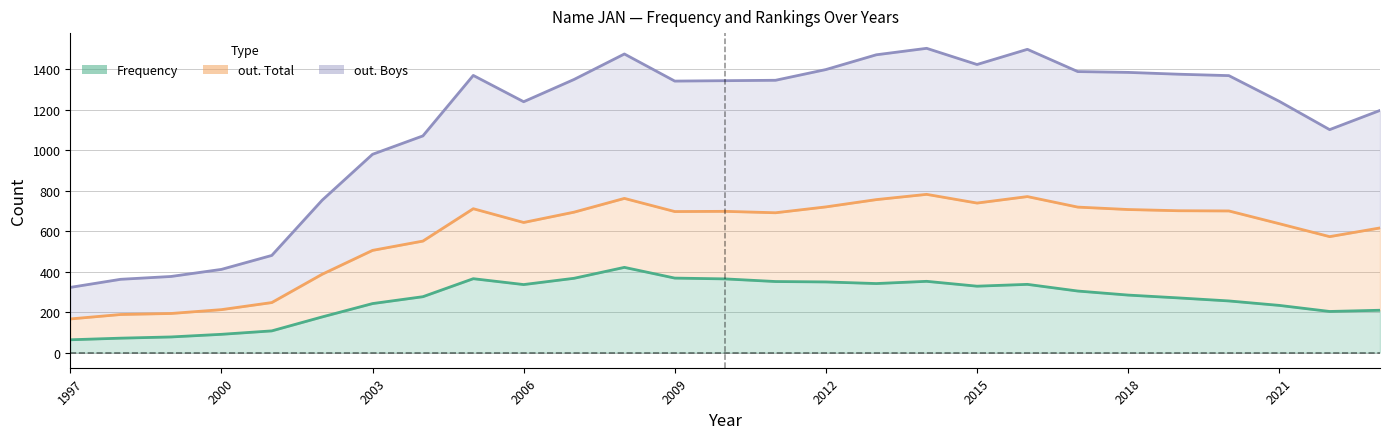

The out. Total series shows 336 at 2018. True or false?

False